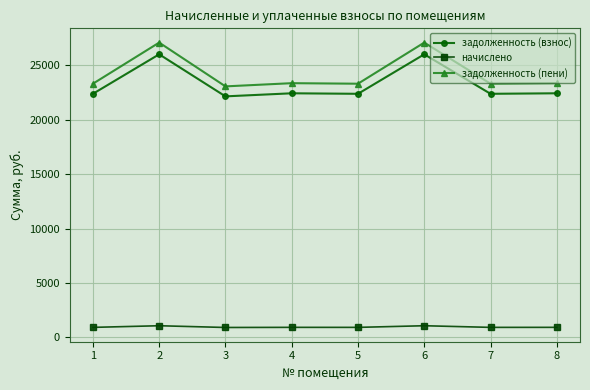

What is the highest value of the задолженность (пени) series?

27068.9